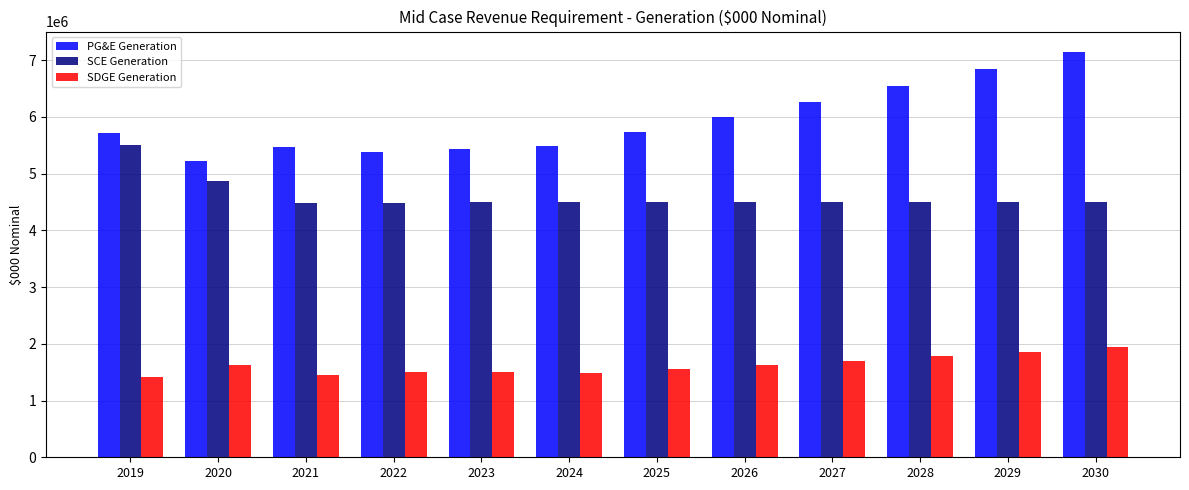

Does the chart contain stacked bars?

No